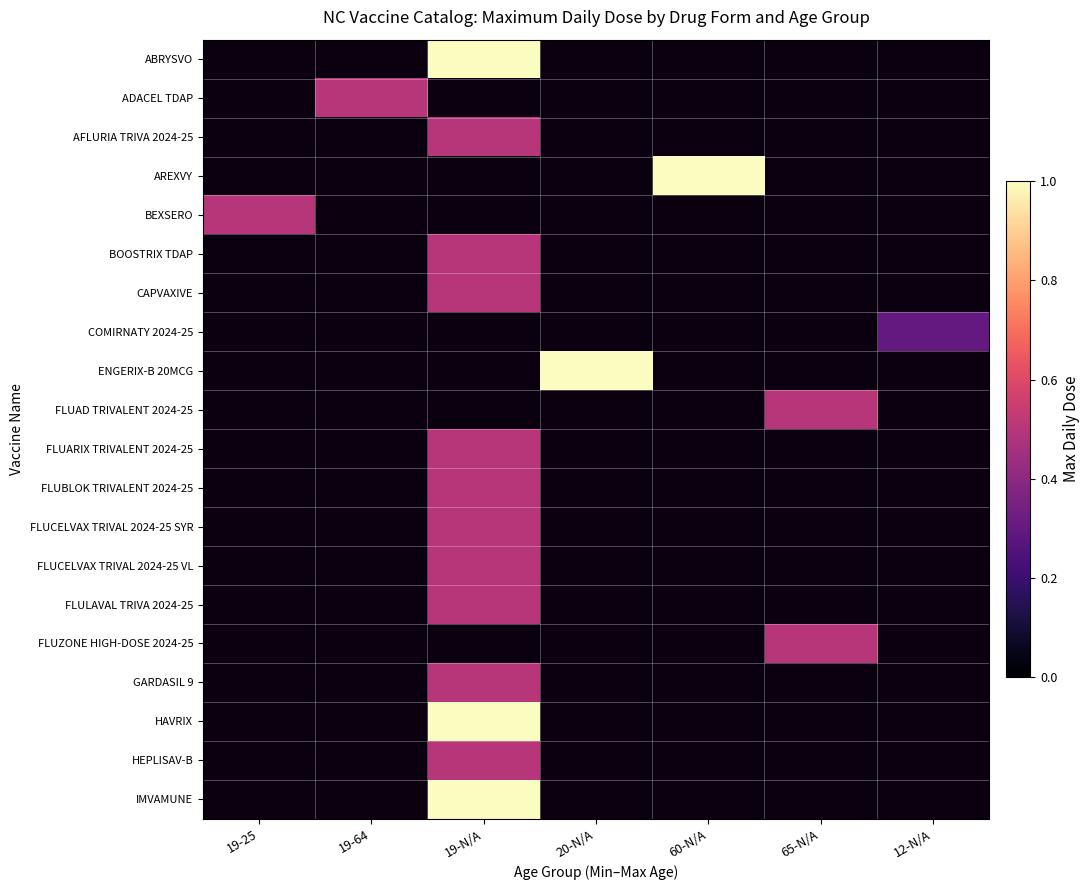

Which category has the lowest value in the ABRYSVO series?

19-25